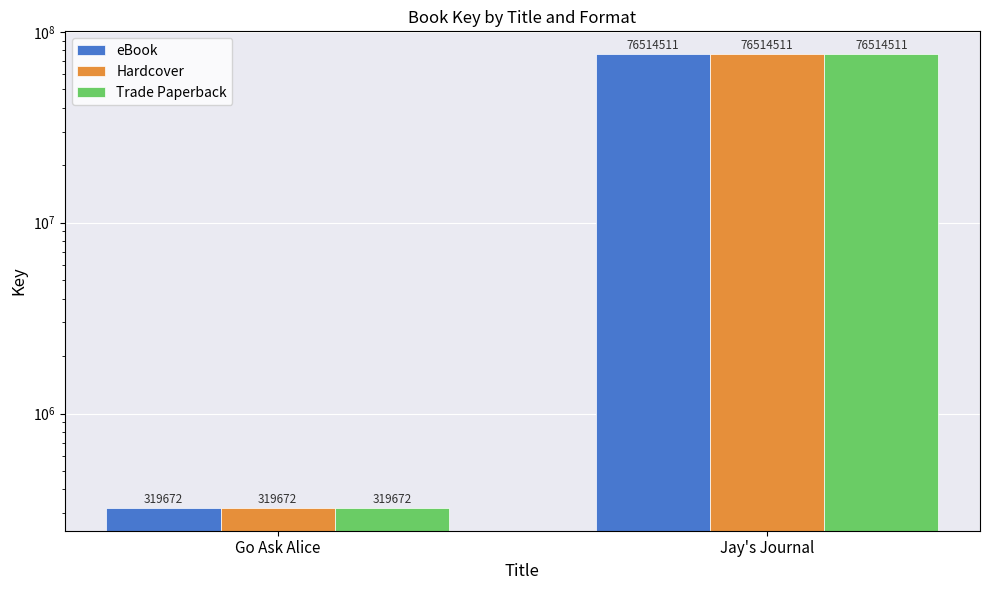

Which series has the largest total across all categories?

eBook